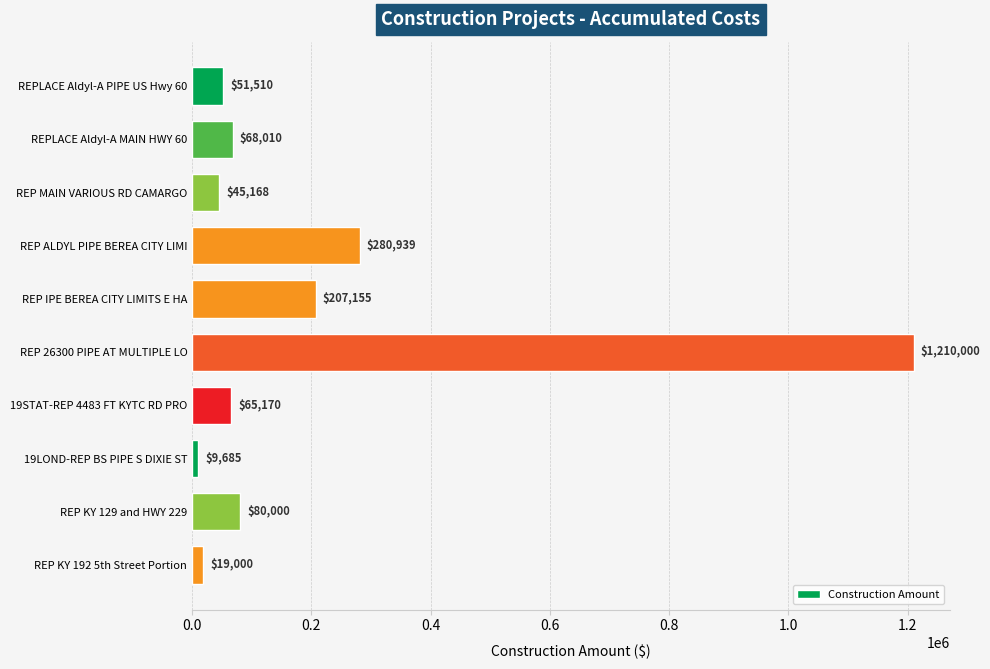

True or false: the data shows 65170.5 at 19STAT-REP 4483 FT KYTC RD PRO.

True